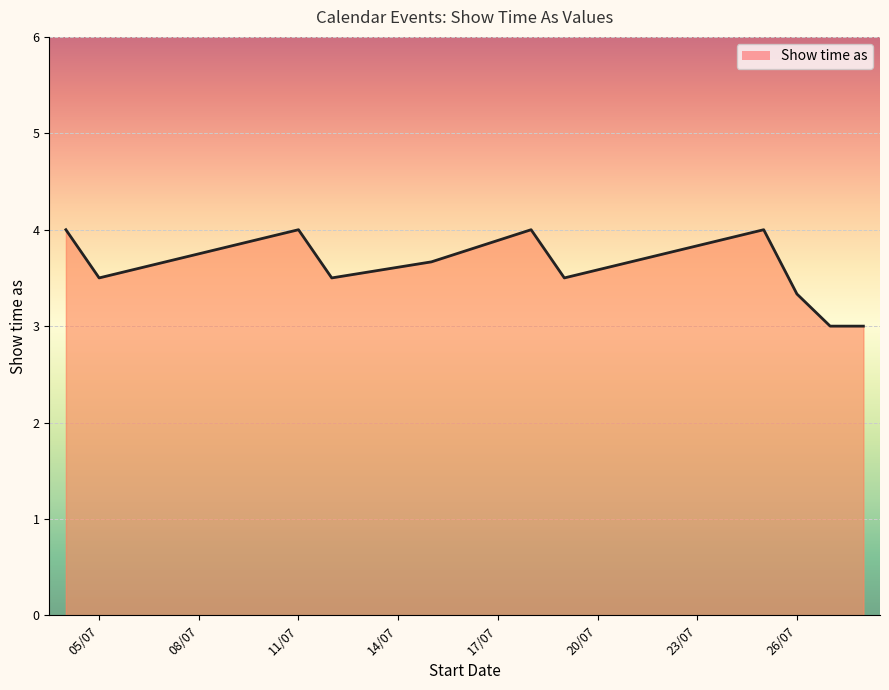

How many lines are shown in the chart?

1